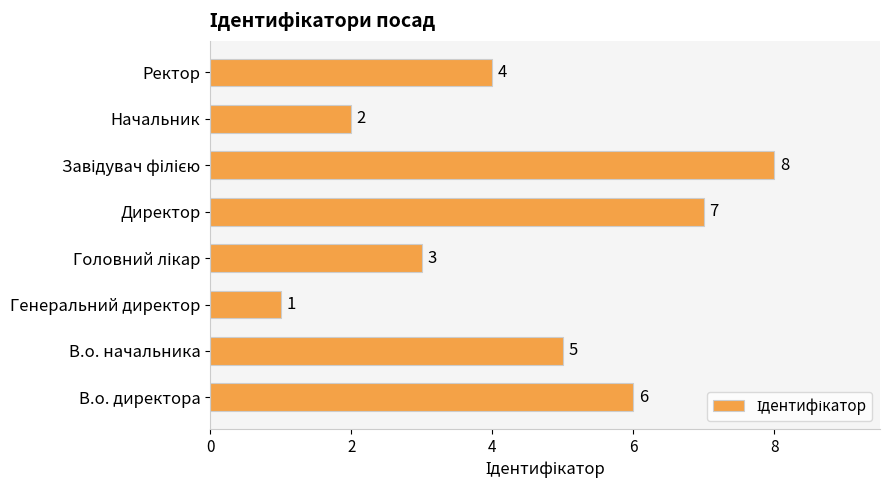

Are the bars horizontal?

Yes